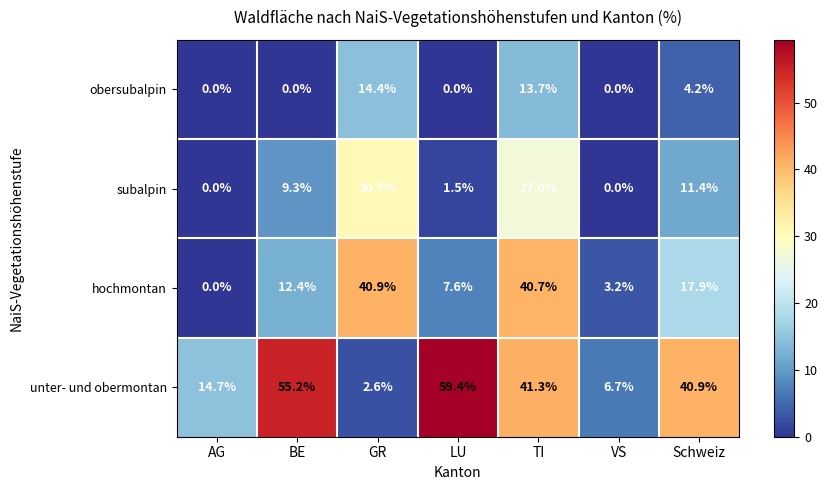

List the series in order of their peak value, highest first.

unter- und obermontan, hochmontan, subalpin, obersubalpin